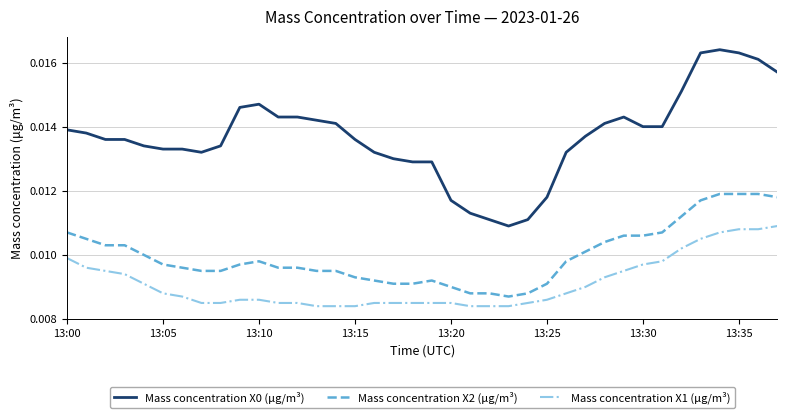

True or false: Mass concentration X0 (μg/m³) and Mass concentration X1 (μg/m³) cross at least once.

False